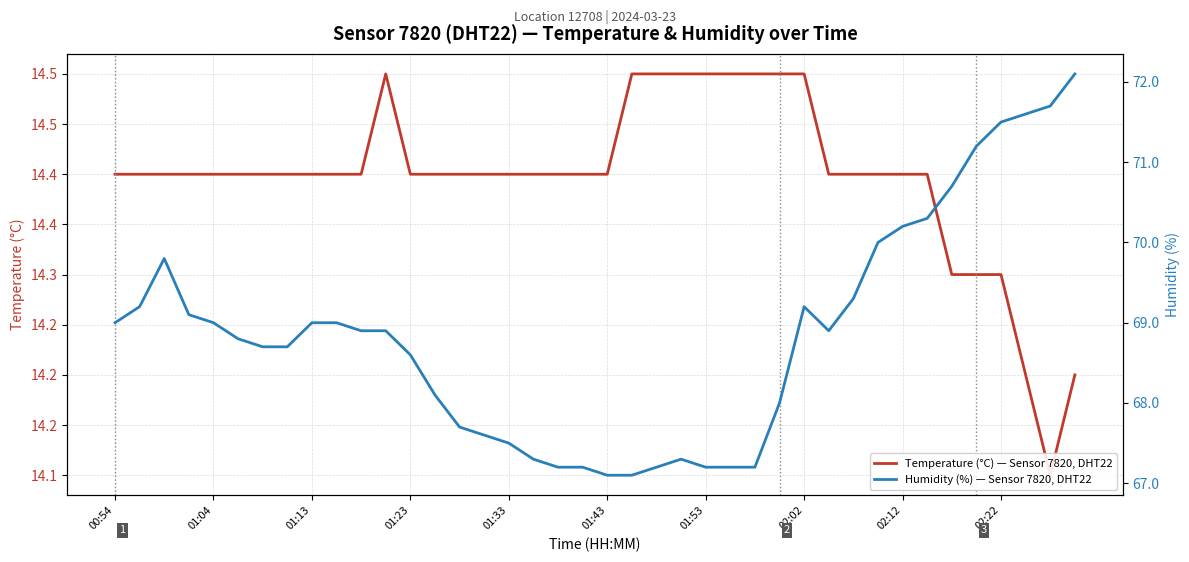

Which has a higher value, 19 or 28?

28